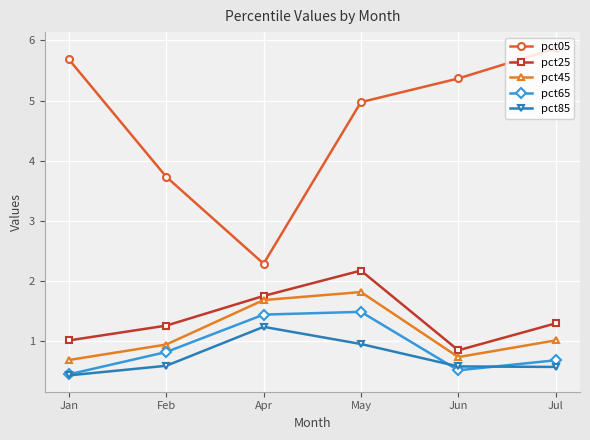

Which series has the largest total across all categories?

pct05